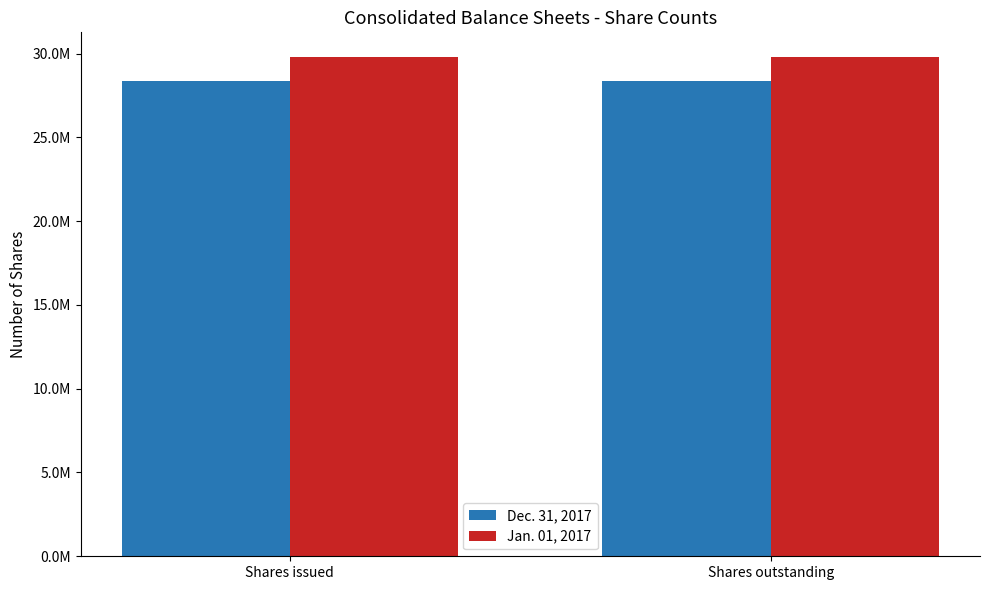

What position from the left is Shares outstanding?

2